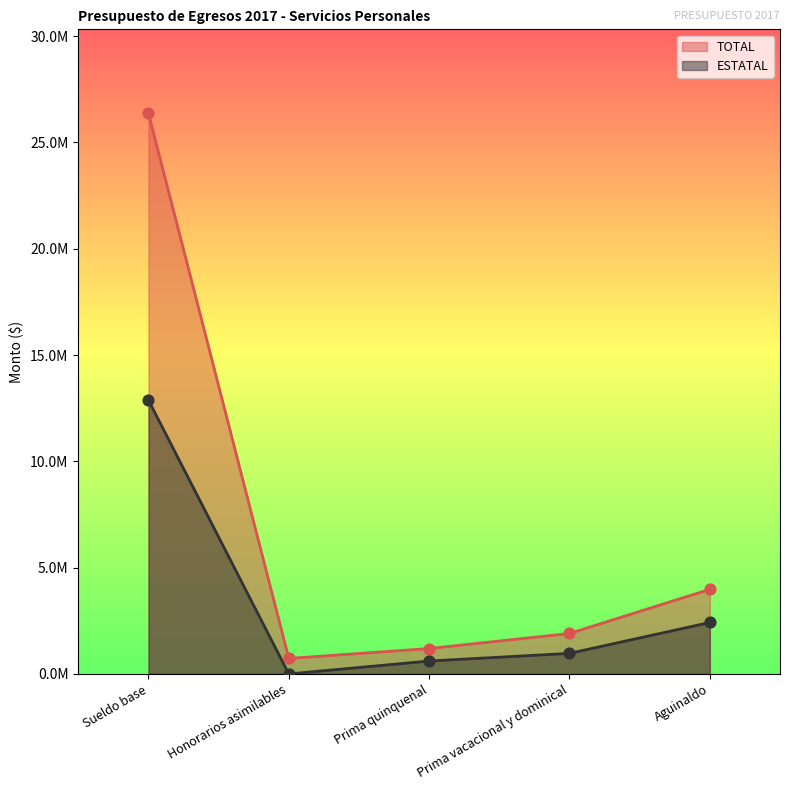

What is the total value across all series at Sueldo base?

39240123.2